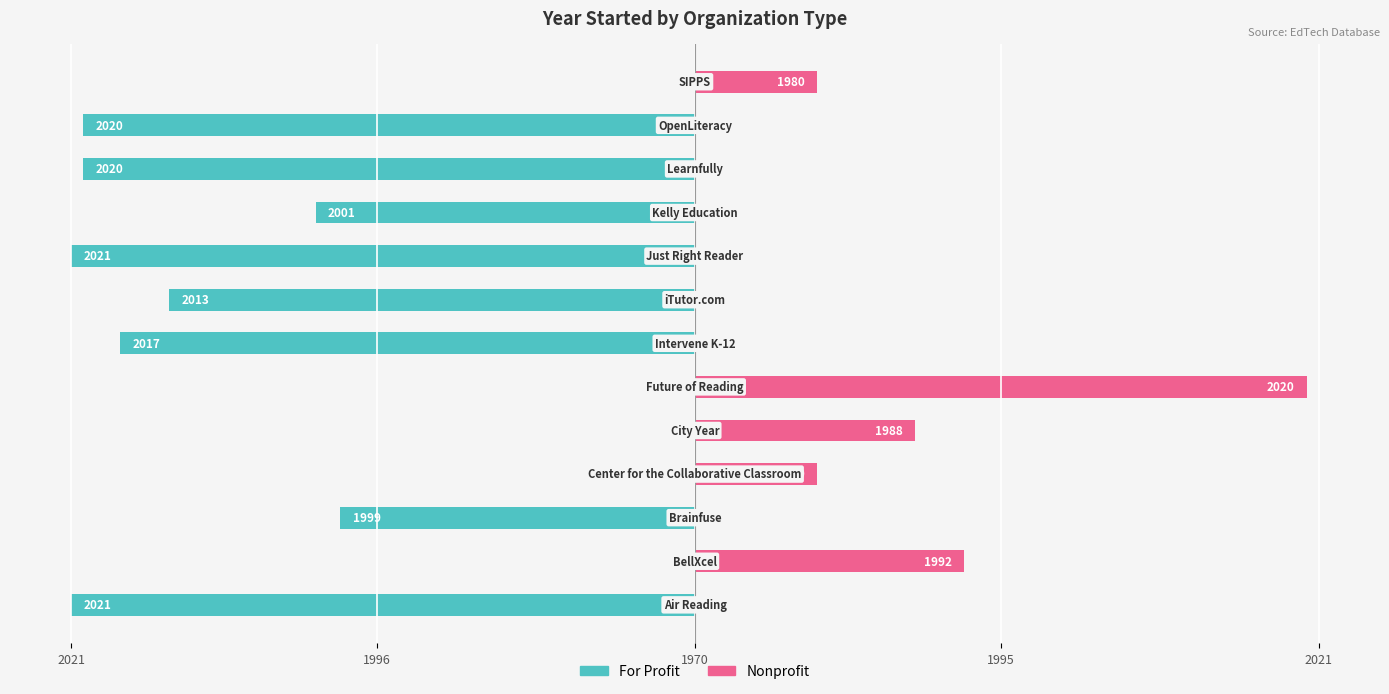

How many values in Nonprofit are above zero?

5